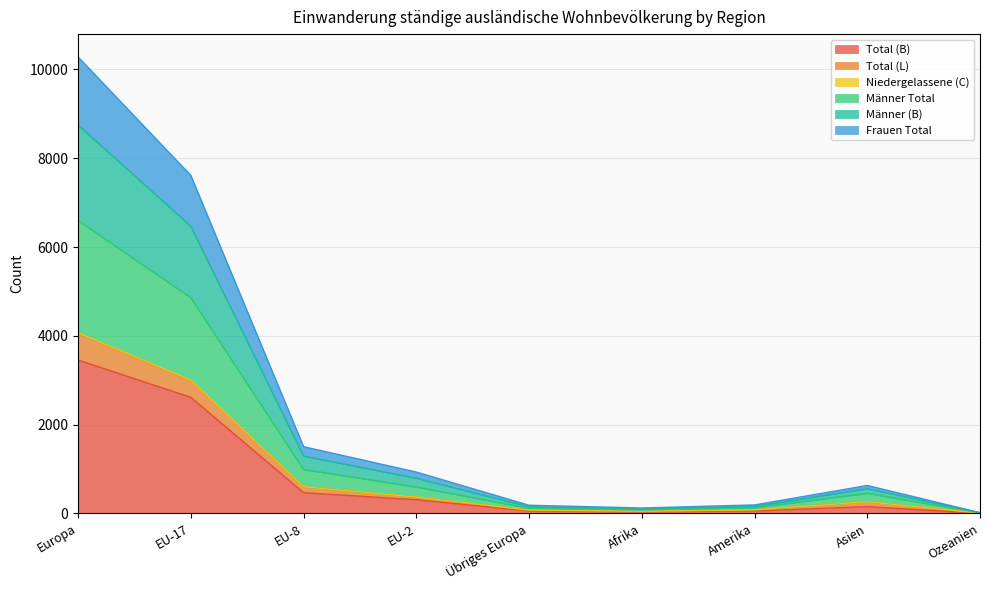

How many interior local valleys does the Total (L) series have?

1